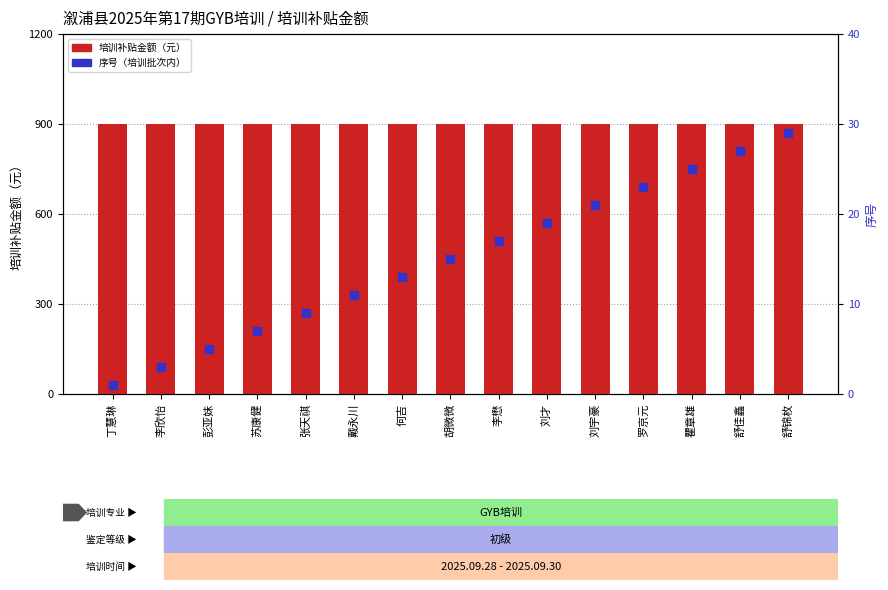

Is the value of 培训补贴金额（元） at 舒锦枚 greater than the value of 序号（培训批次内） at 刘才?

Yes